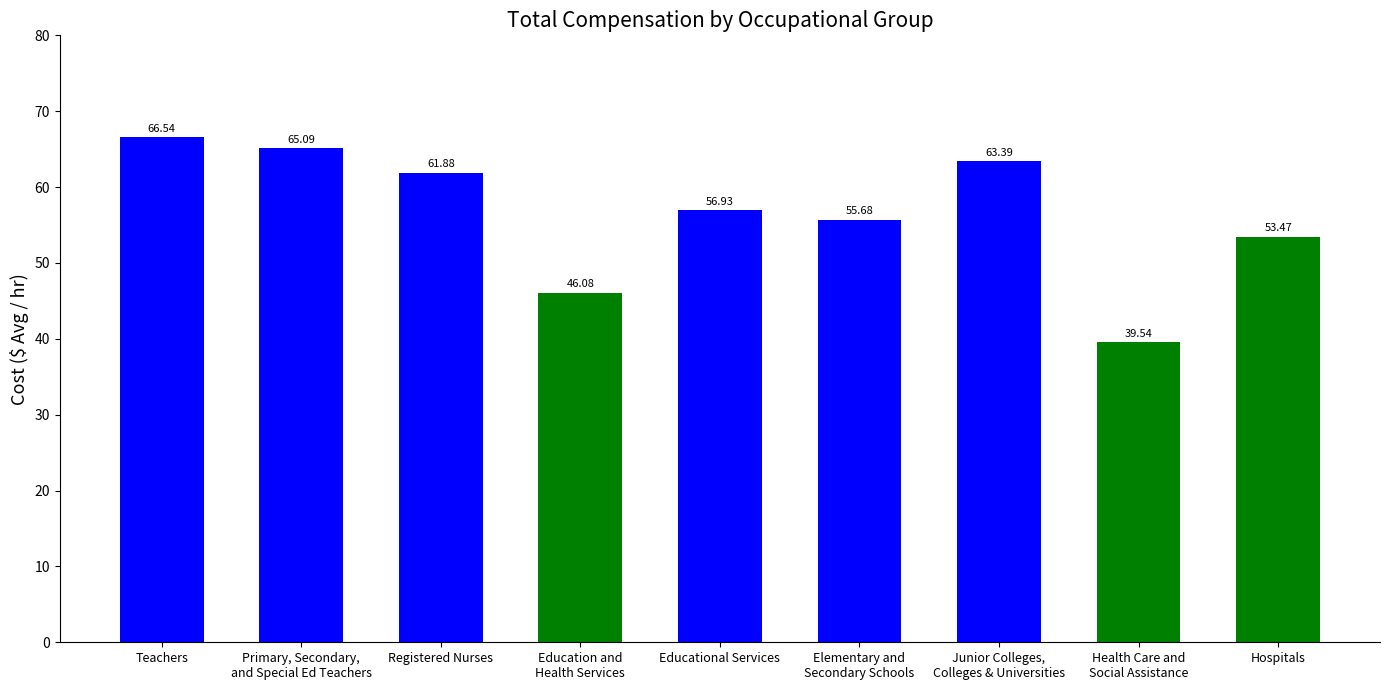

Approximately how many times larger is the value at Educational Services compared to Health Care and
Social Assistance?

1.4